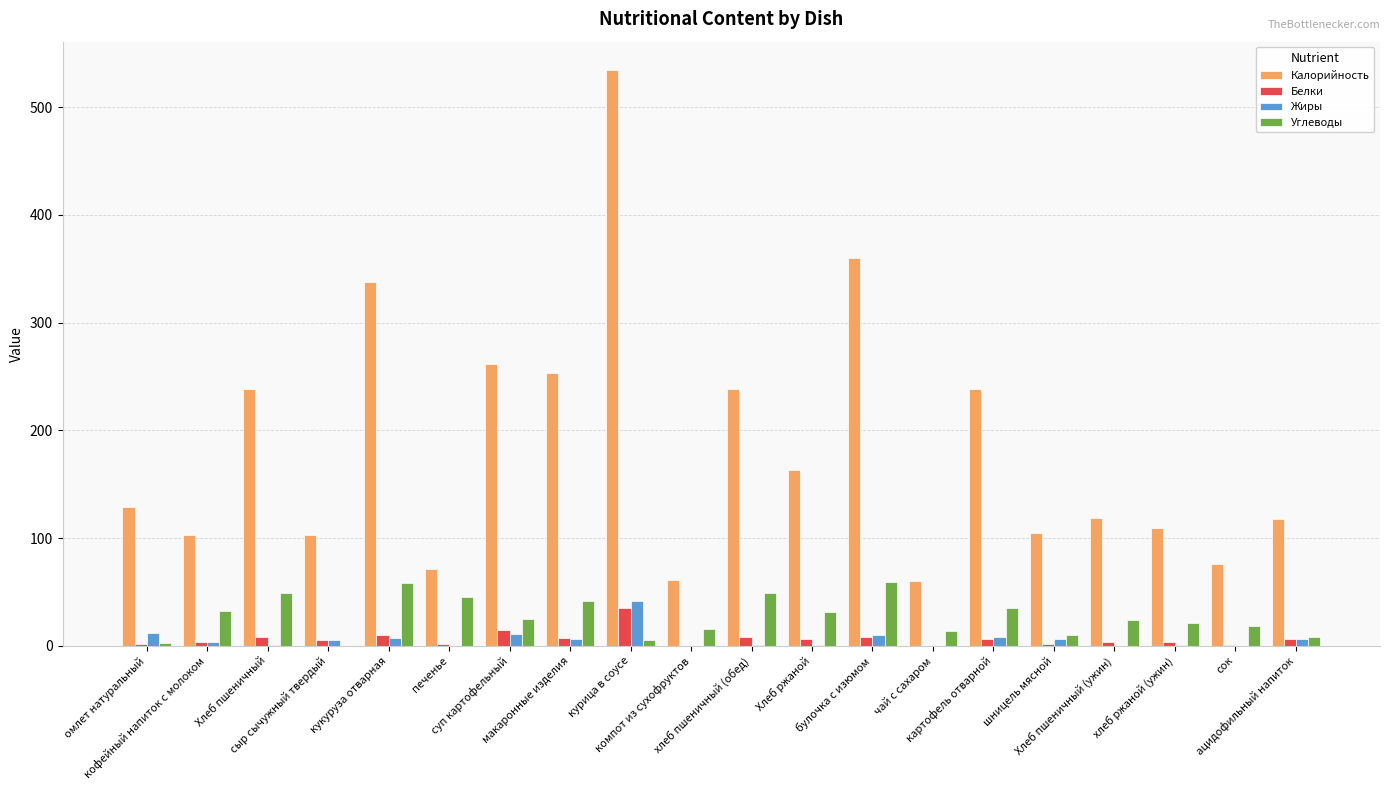

Which series has the largest total across all categories?

Калорийность